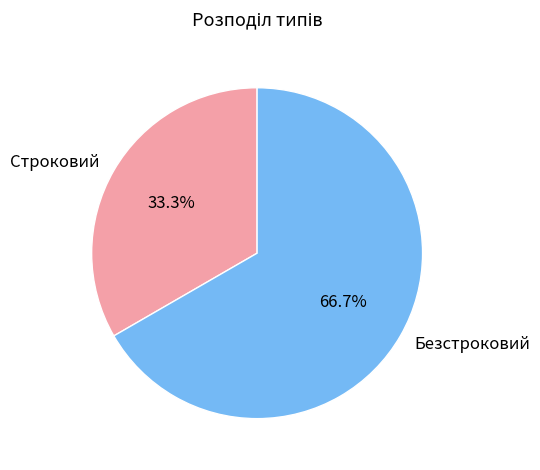

Does Строковий account for over 50% of the chart?

No